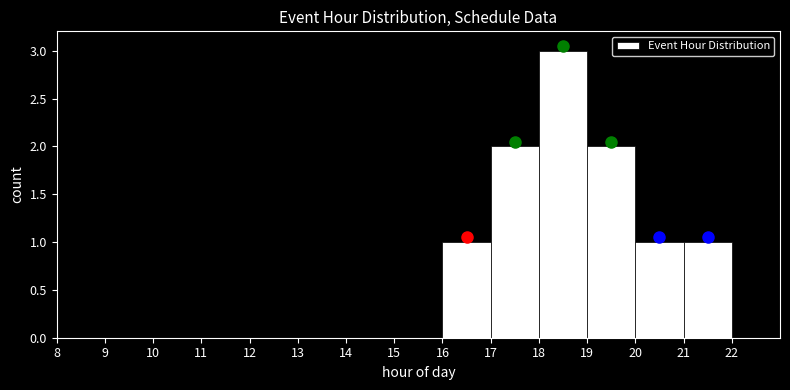

Reading left to right, list every bar in this chart as the range it spans on the x-axis followed by its height. The values are not printed on the chart, so give them approximately, as read against the axis.

8 to 9: 0
9 to 10: 0
10 to 11: 0
11 to 12: 0
12 to 13: 0
13 to 14: 0
14 to 15: 0
15 to 16: 0
16 to 17: 1
17 to 18: 2
18 to 19: 3
19 to 20: 2
20 to 21: 1
21 to 22: 1
22 to 23: 0